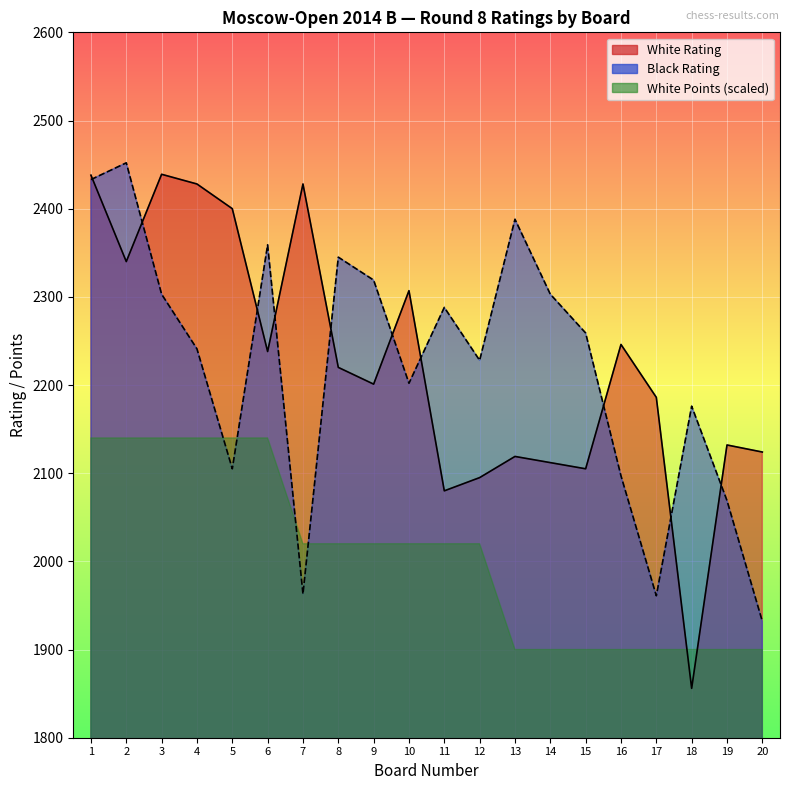

How many lines are shown in the chart?

2